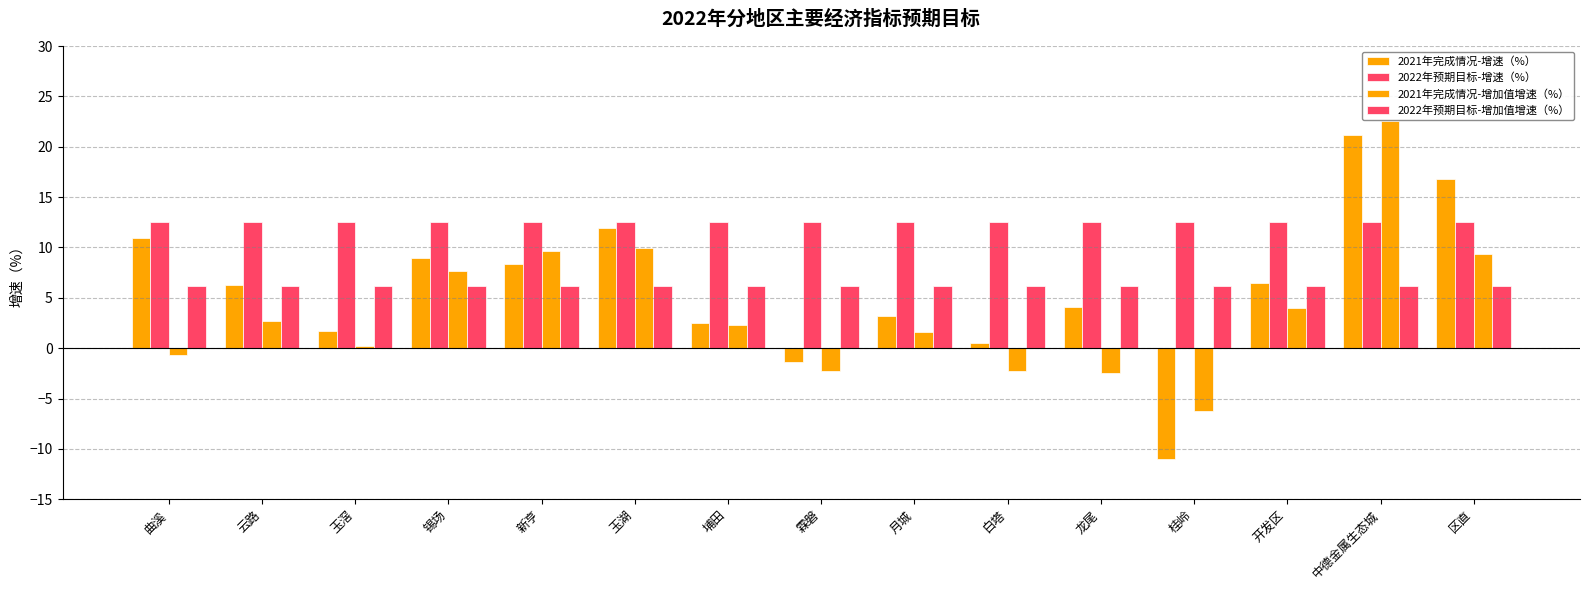

How many bars are there in total?

60